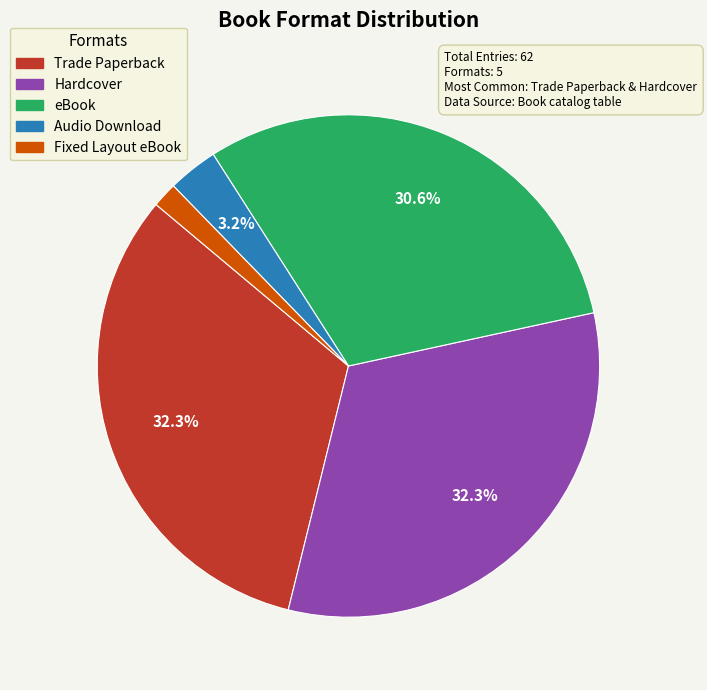

Count the number of slices in the pie.

5